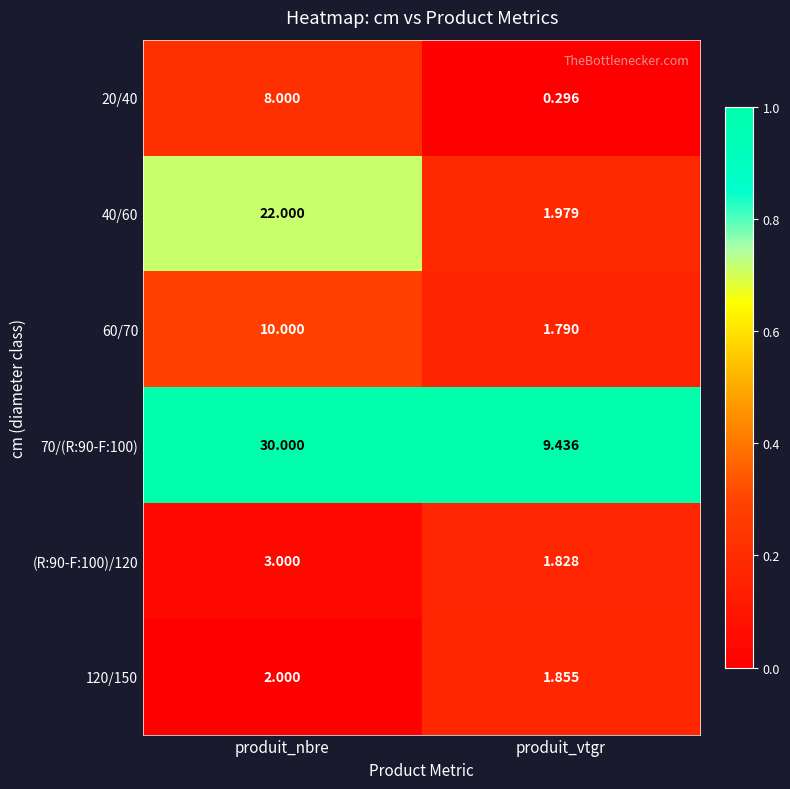

What is the total value across all series at produit_nbre?

75.0